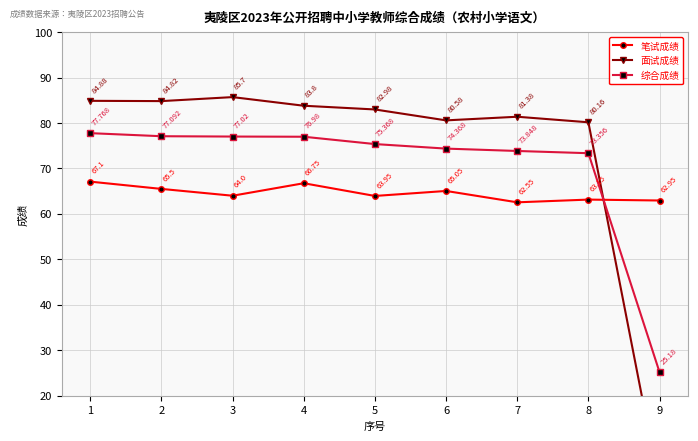

True or false: 综合成绩 has more than 1 points higher than both neighbors.

False